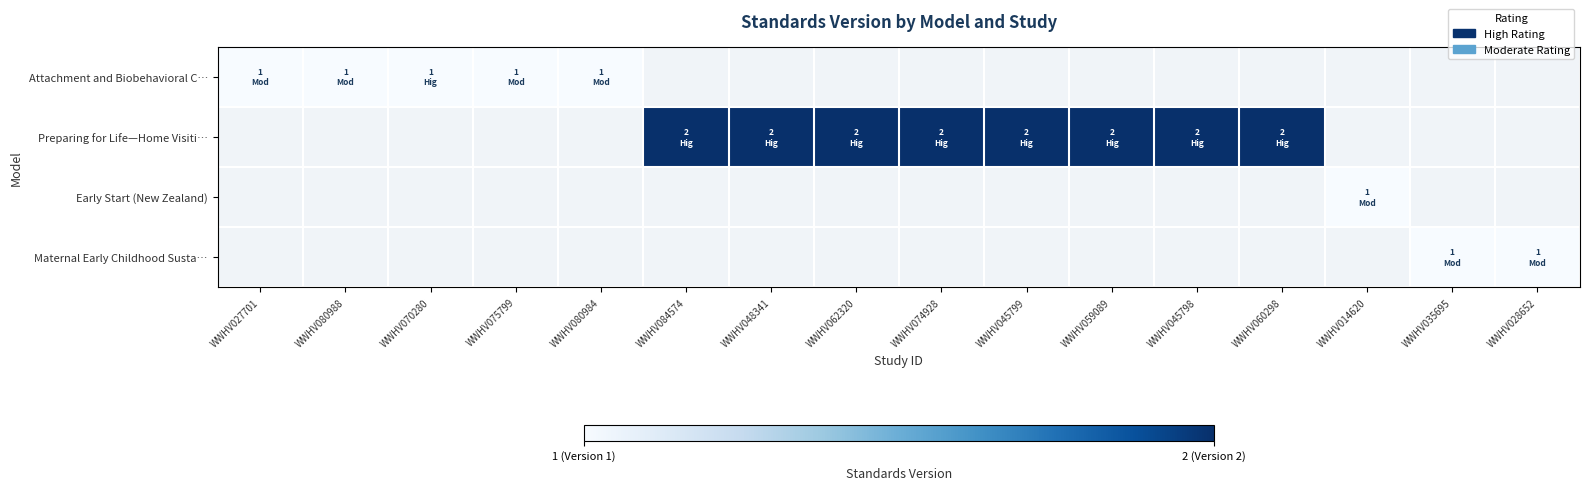

List the labels in order of Preparing for Life—Home Visiti… value, smallest first.

WWHV027701, WWHV080988, WWHV070280, WWHV075799, WWHV080984, WWHV084574, WWHV048341, WWHV062320, WWHV074928, WWHV045799, WWHV059089, WWHV045798, WWHV060298, WWHV014620, WWHV035695, WWHV028652